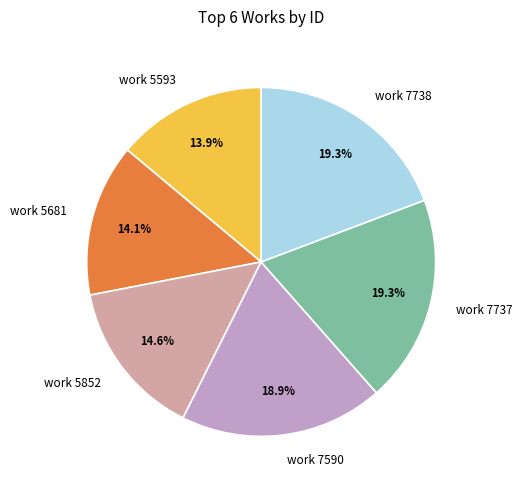

Is there a majority slice in this chart?

No